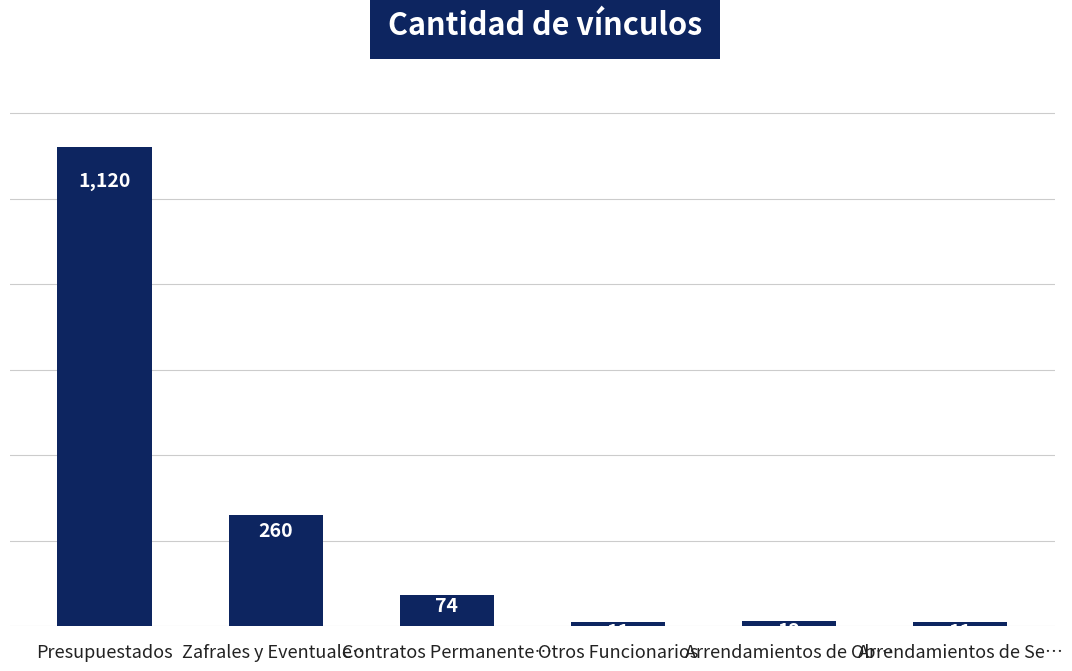

What is the greatest value displayed?

1120